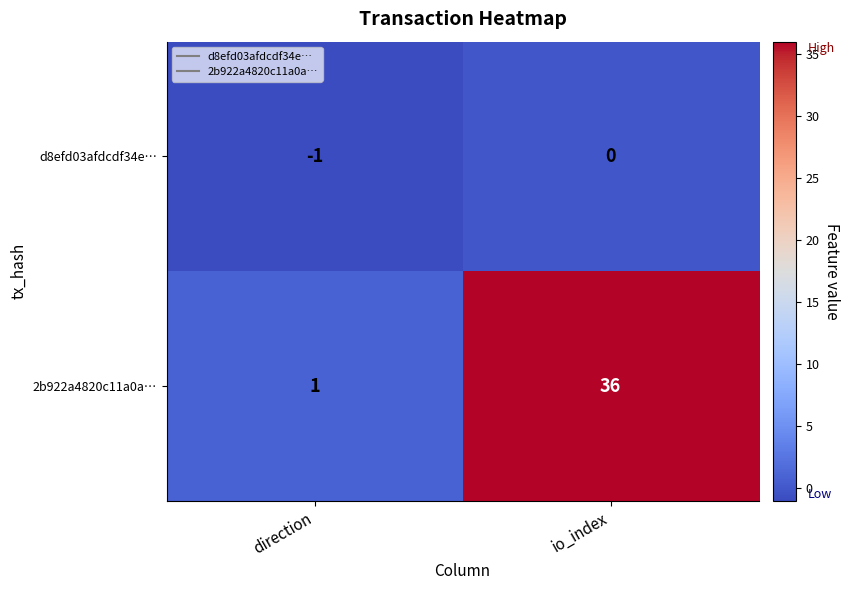

What is the spread (max minus min) of values at io_index?

36